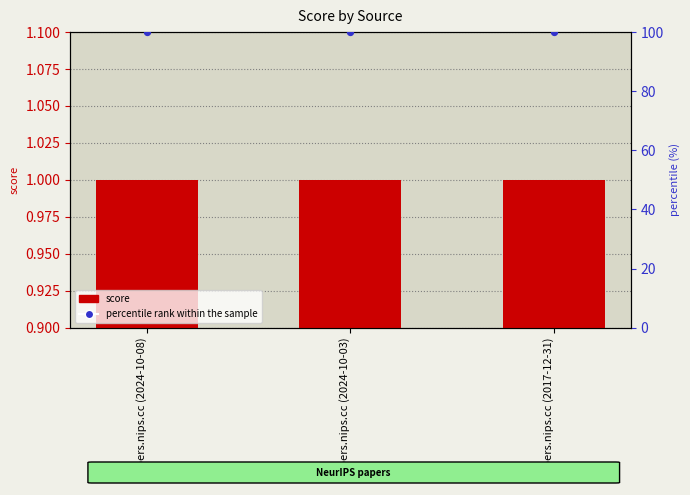

Which series has the widest spread of Y values?

score